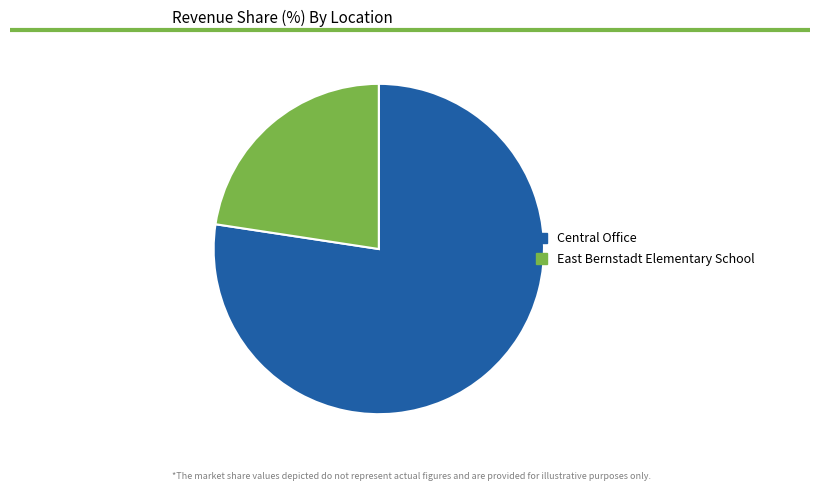

Which has a higher value, Central Office or East Bernstadt Elementary School?

Central Office